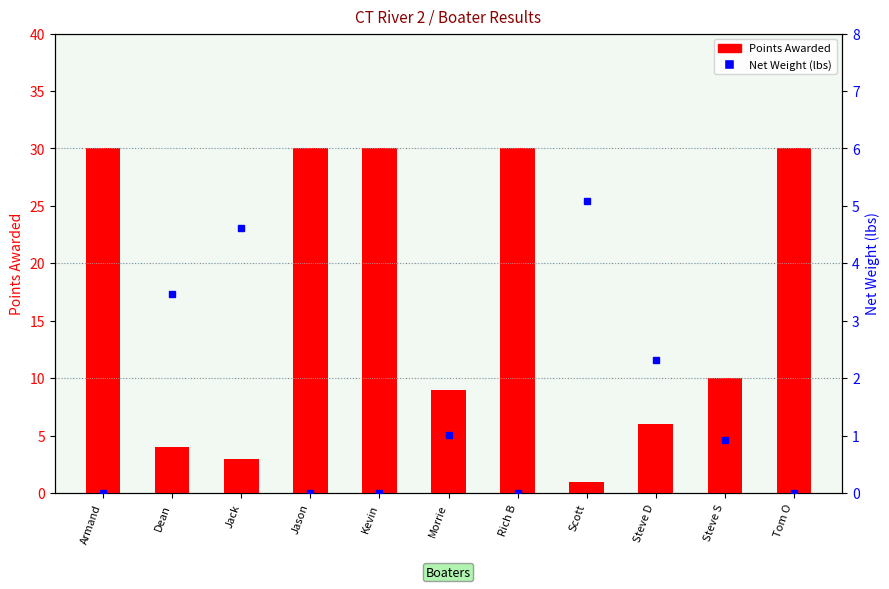

The value of Net Weight at Steve S is 1.5. True or false?

False